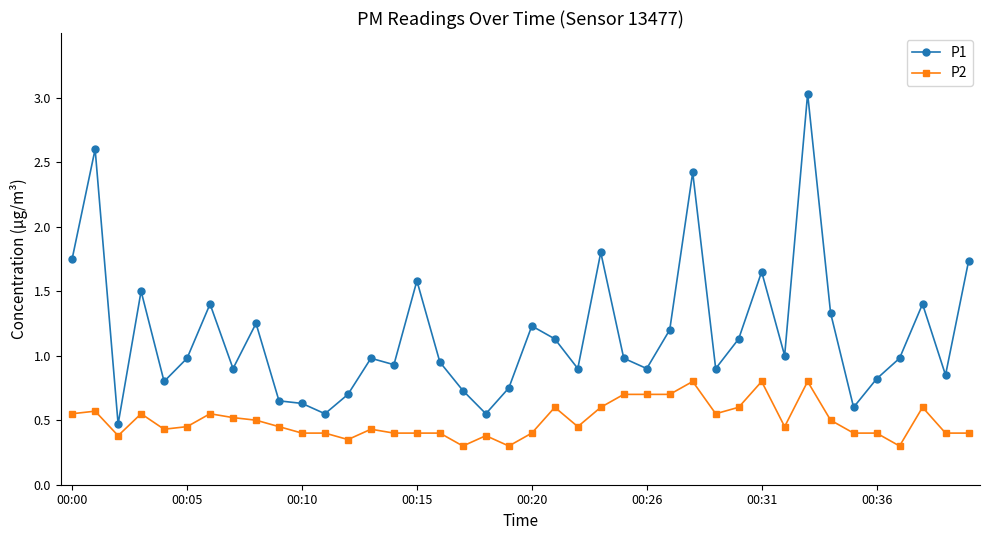

True or false: P1 and P2 intersect in this chart.

False